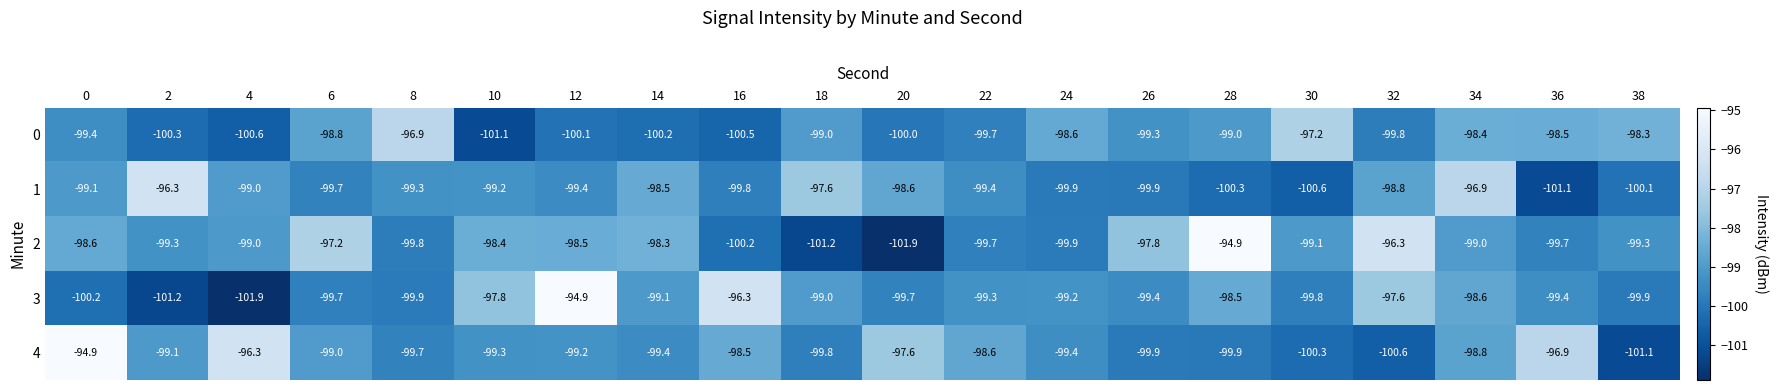

What is the difference between the maximum and minimum values in the 2 series?

7.0